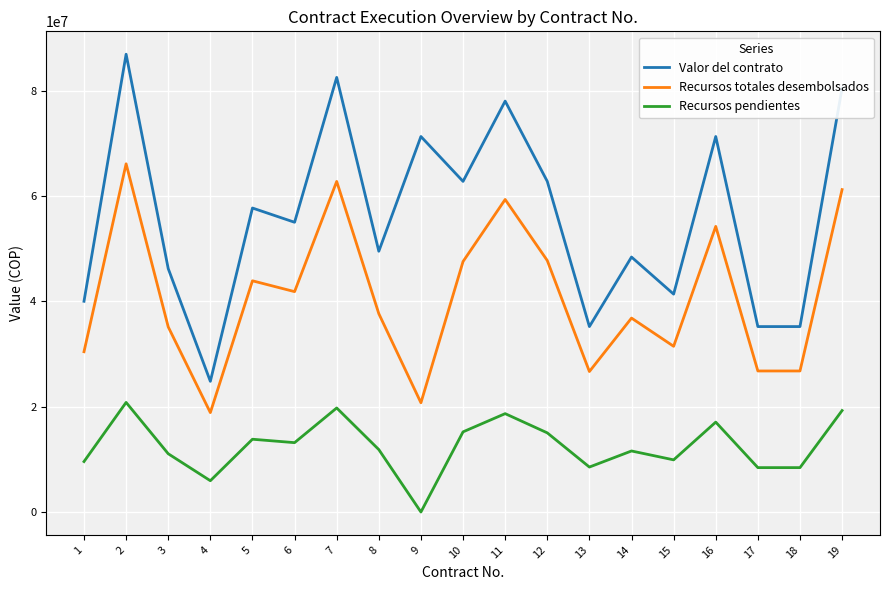

True or false: Recursos pendientes and Recursos totales desembolsados intersect in this chart.

False